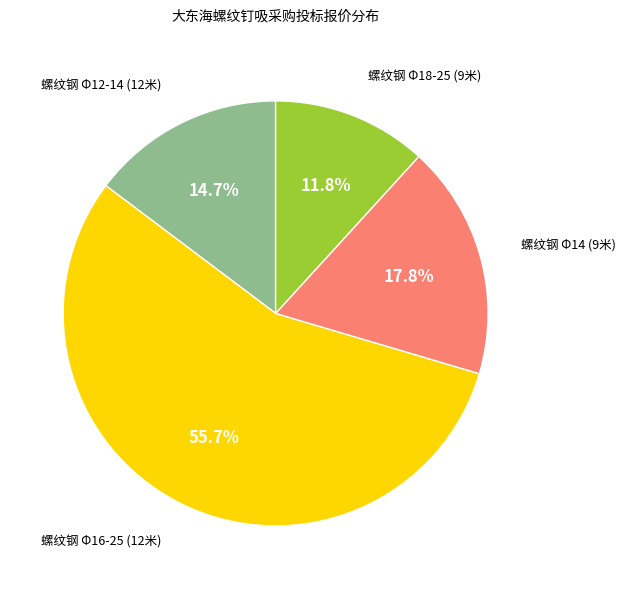

How many slices are in this pie chart?

4